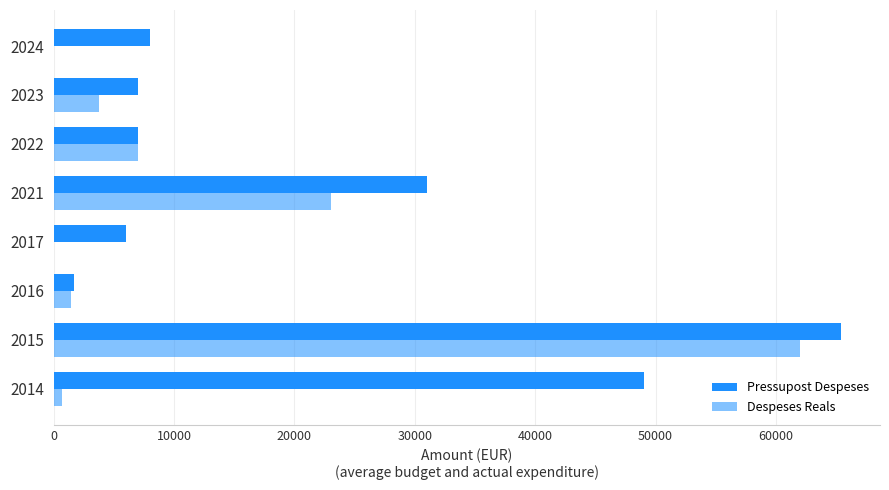

Count the number of categories in the chart.

8